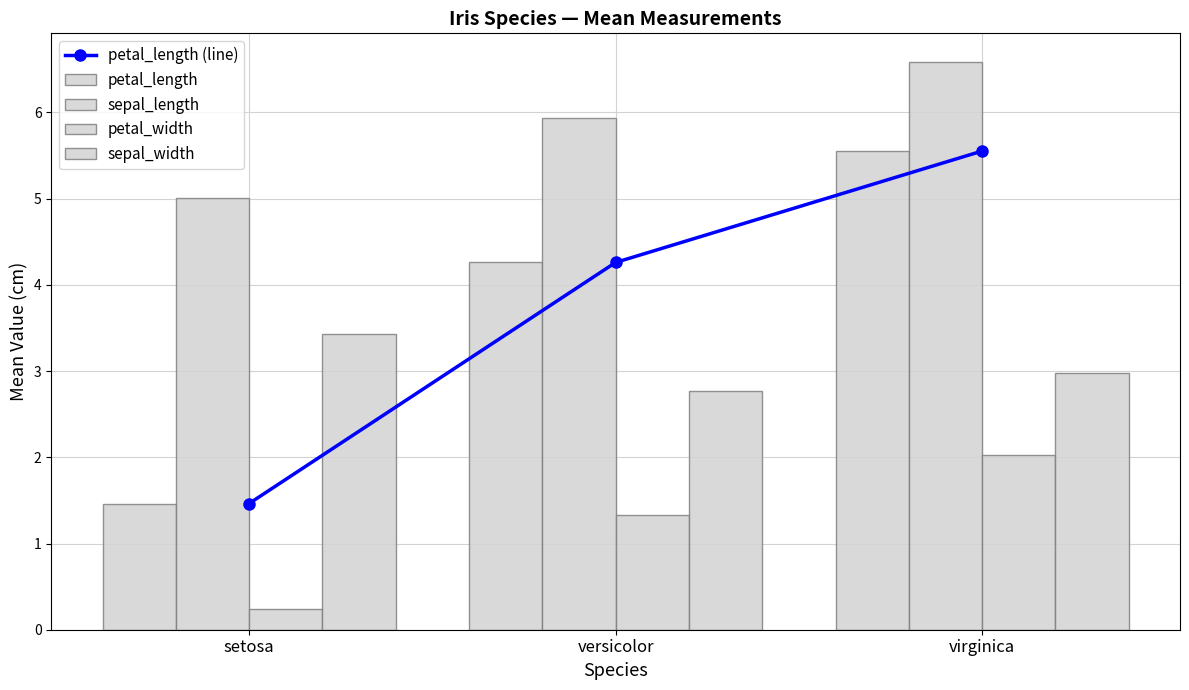

What is the maximum value shown in the chart?

6.6